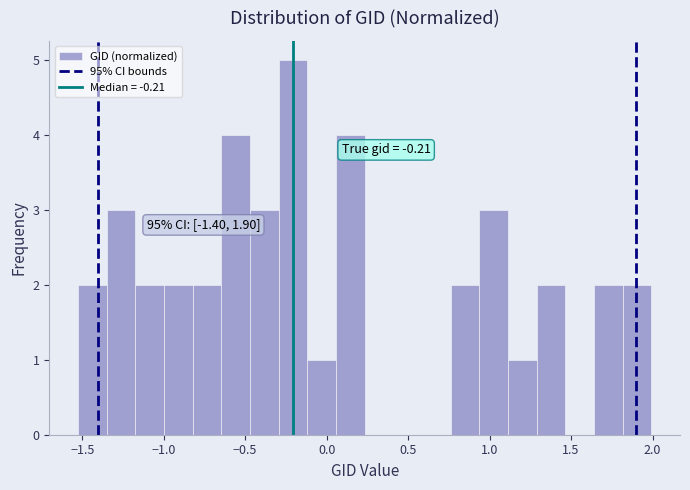

Read against the x-axis, roughly where is the centre of the tallest bar?

-0.20